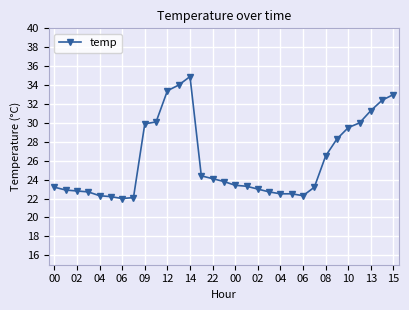

What is the greatest value displayed?

34.9